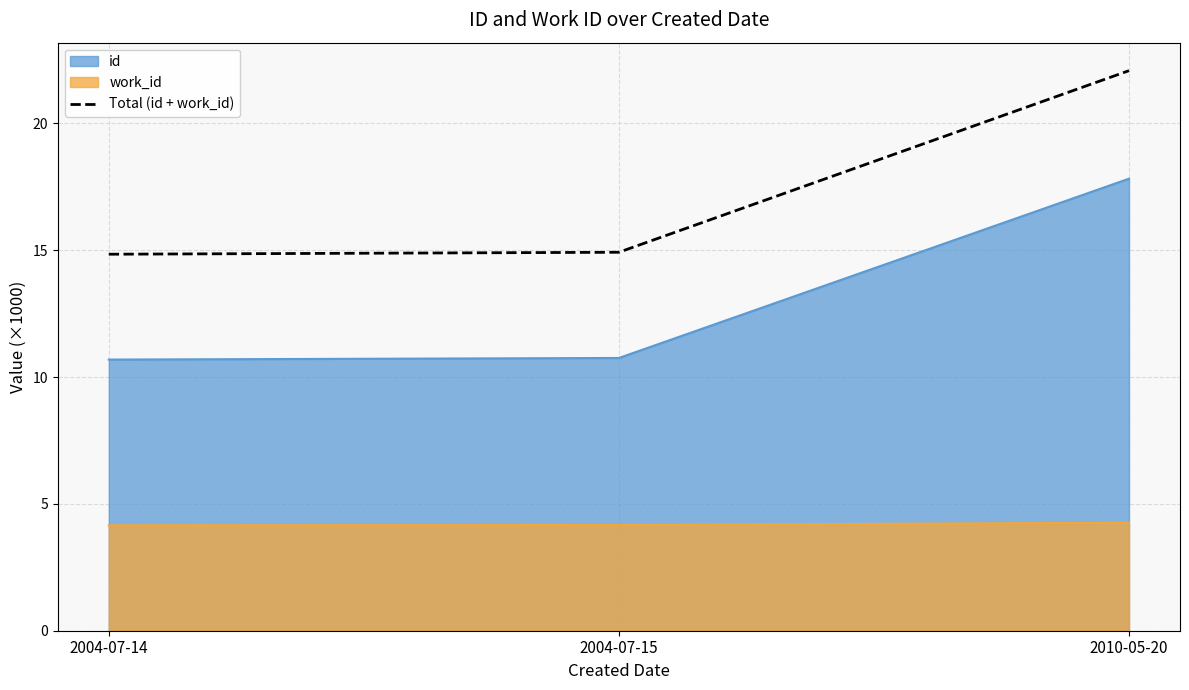

The chart shows a value of 9.3 at 2010-05-20. True or false?

False